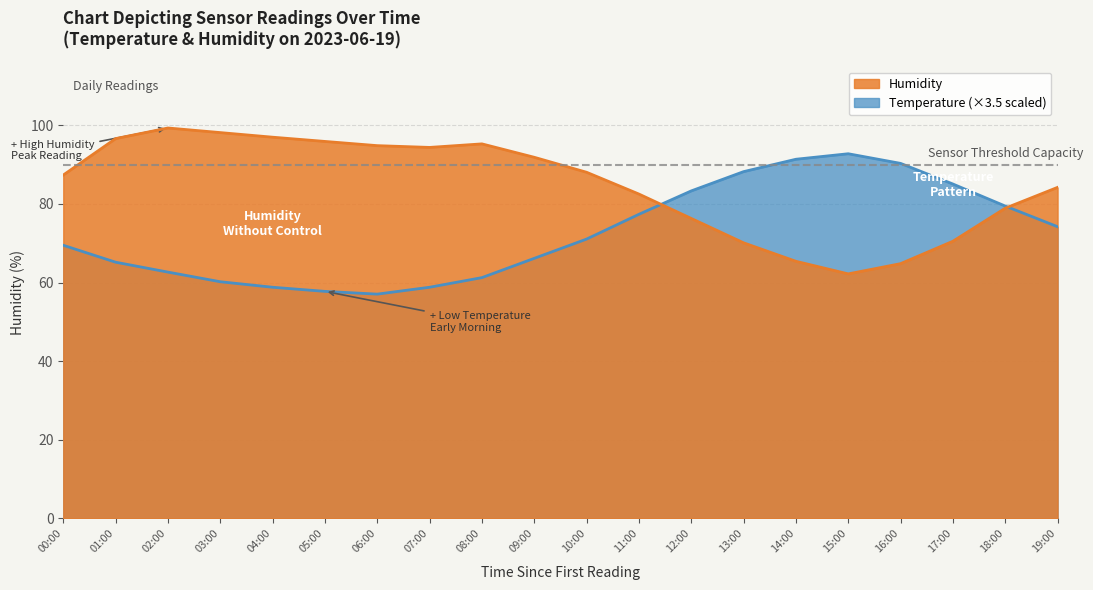

What is the value of the Humidity point at the 10th from the left?

91.8